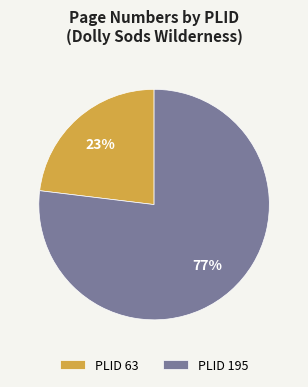

To the nearest percent, what percentage of the pie is PLID 195?

77%